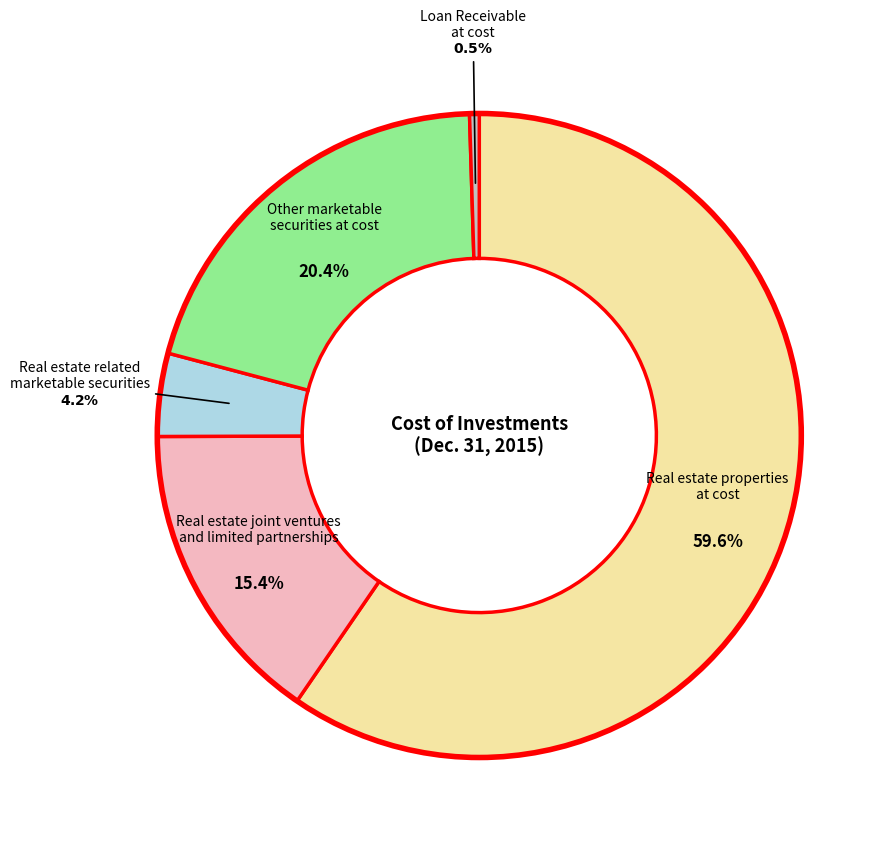

Is there a majority slice in this chart?

Yes